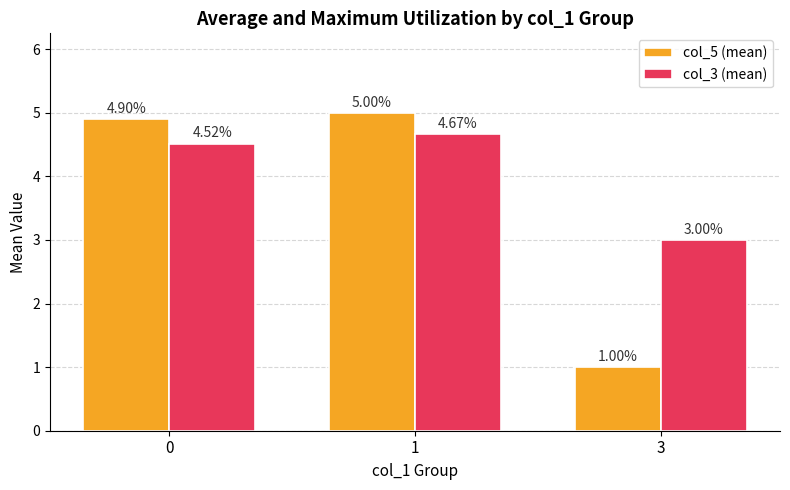

List the series in order of their peak value, highest first.

col_5 (mean), col_3 (mean)